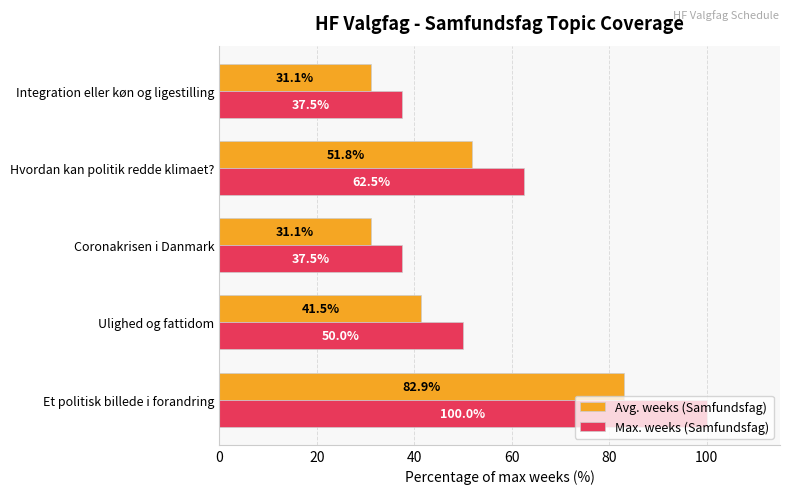

At which category is the sum across all series the highest?

Et politisk billede i forandring